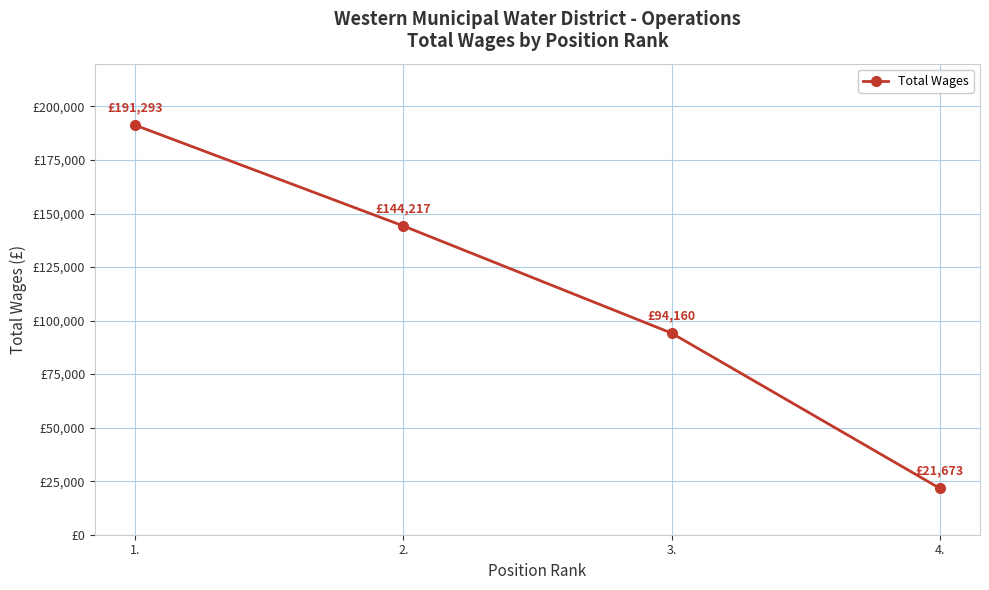

At which label does the data first exceed 144217?

1.